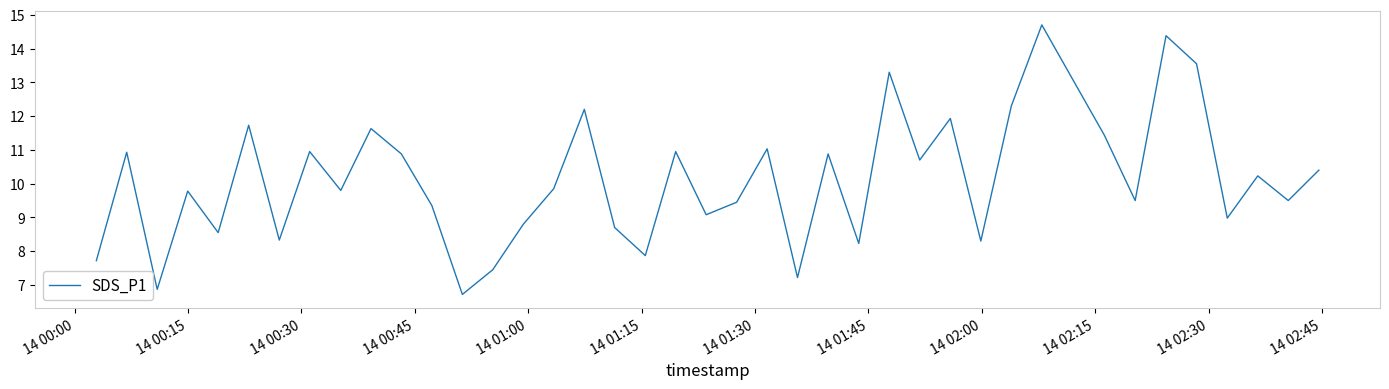

What is the difference between the maximum and minimum values?

8.0